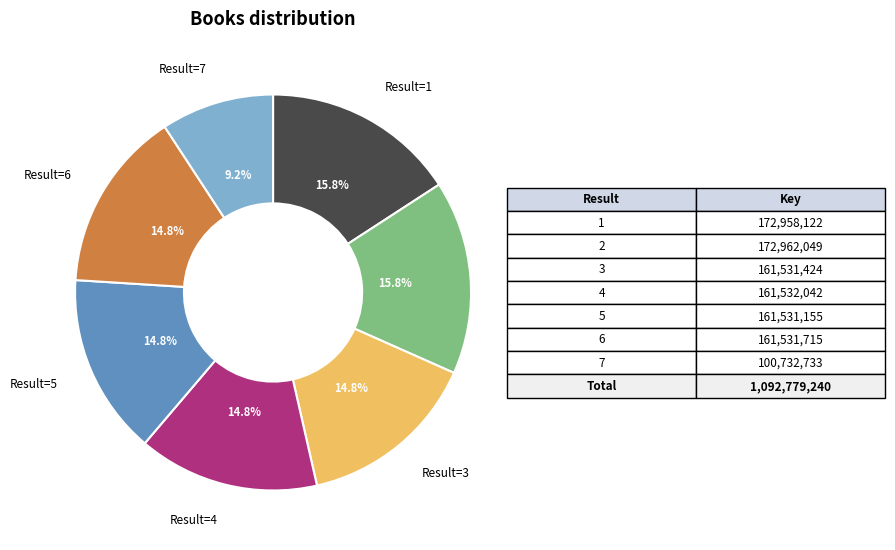

Count the number of slices in the pie.

7